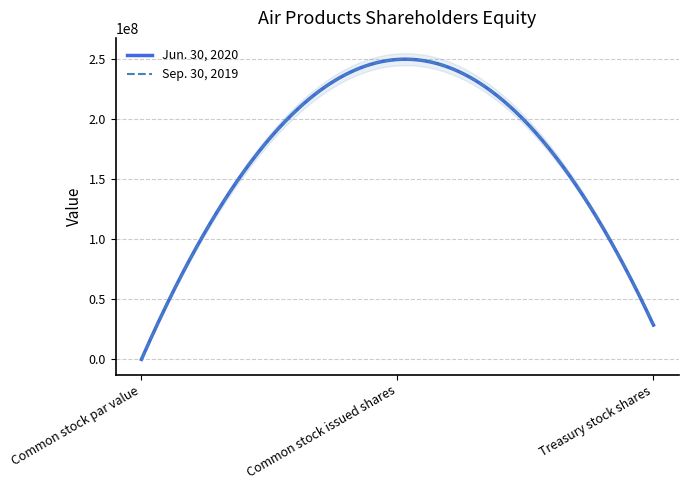

Reading right to left, list all the values displayed in this chart.

Jun. 30, 2020: 28561208	249455584	1
Sep. 30, 2019: 29040322	249455584	1